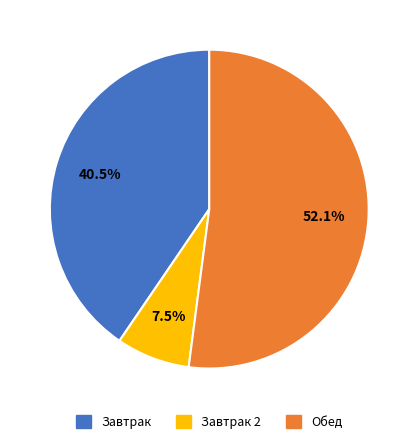

Is there any slice that represents more than half of the pie?

Yes